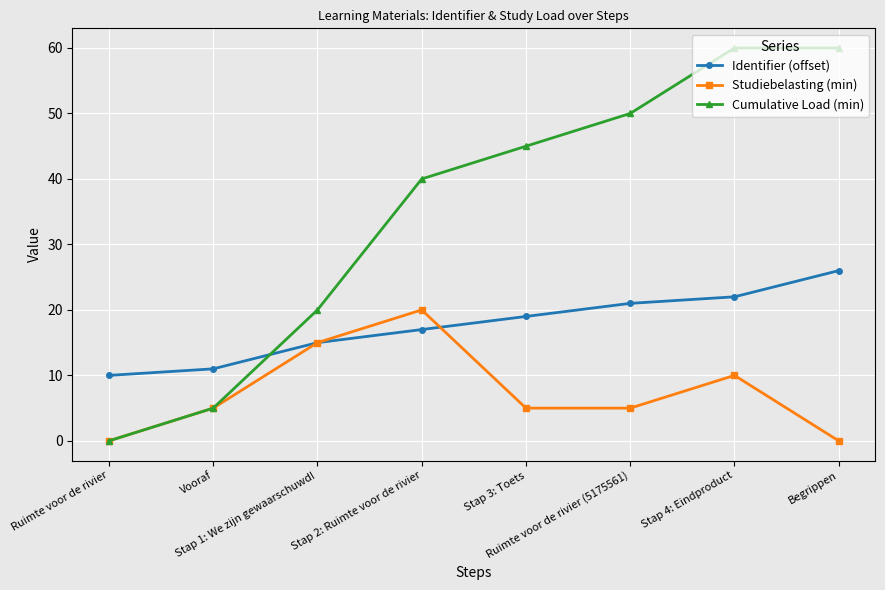

Which series ends up on top after the final intersection of Cumulative Load (min) and Identifier (offset)?

Cumulative Load (min)